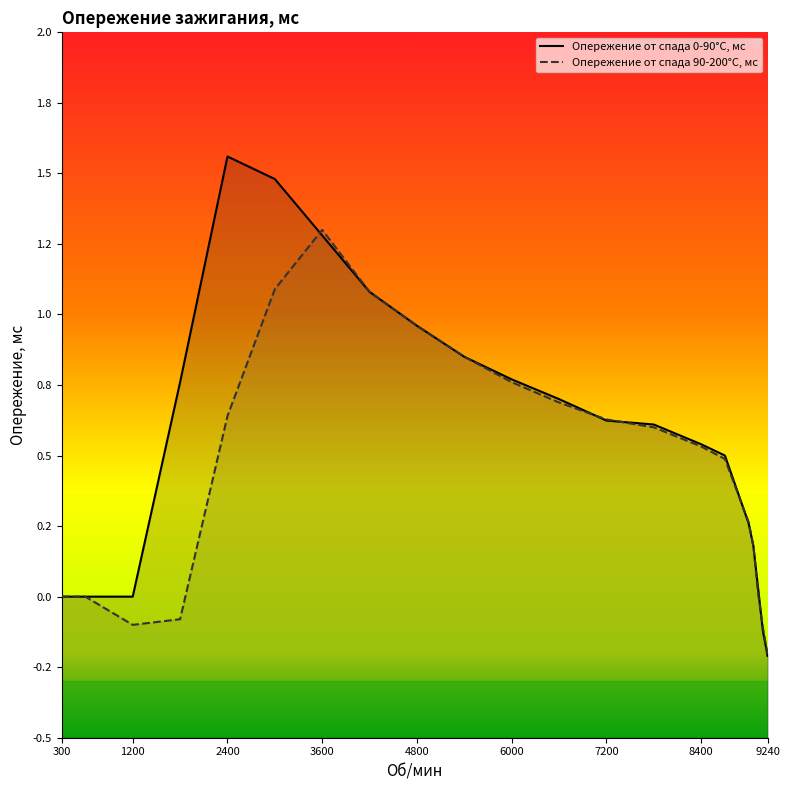

At which label is Опережение от спада 0-90°С, мс closest to 0?

300